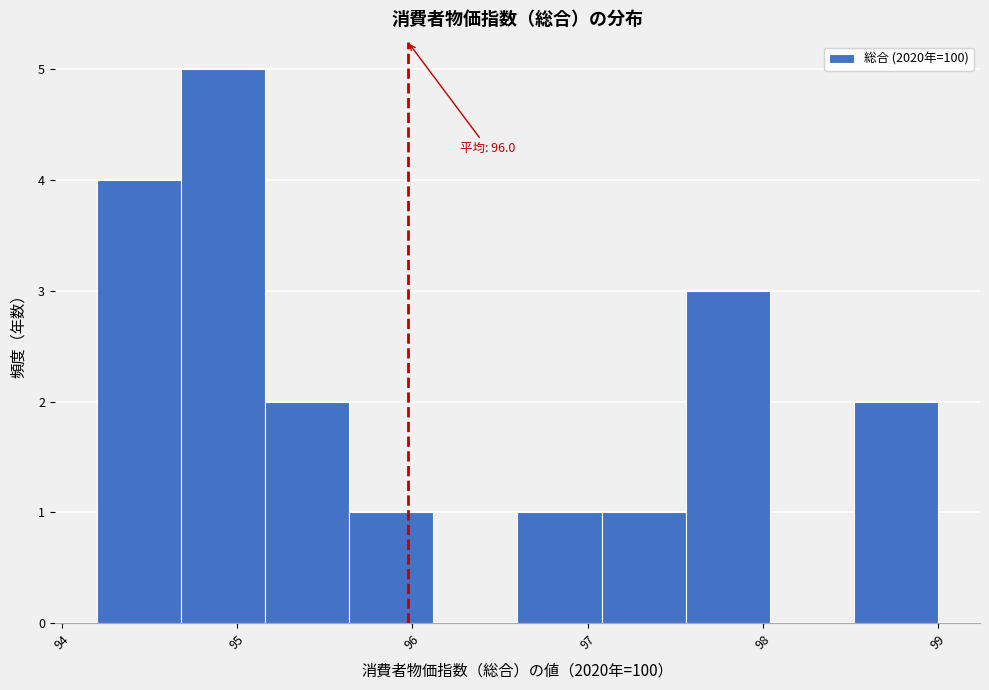

Which range on the x-axis has the tallest bar?

94.68 to 95.16